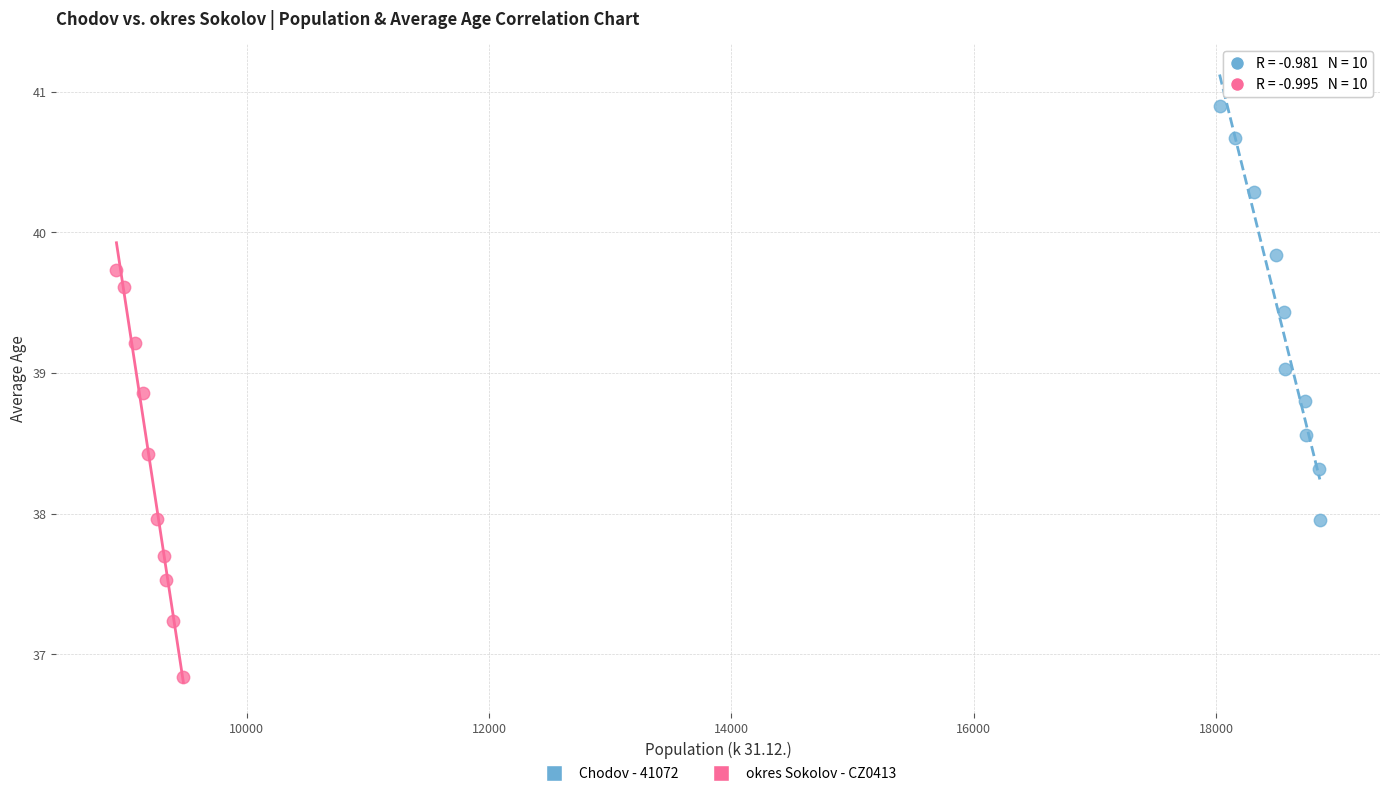

Which series reaches the maximum Y coordinate?

Chodov - 41072